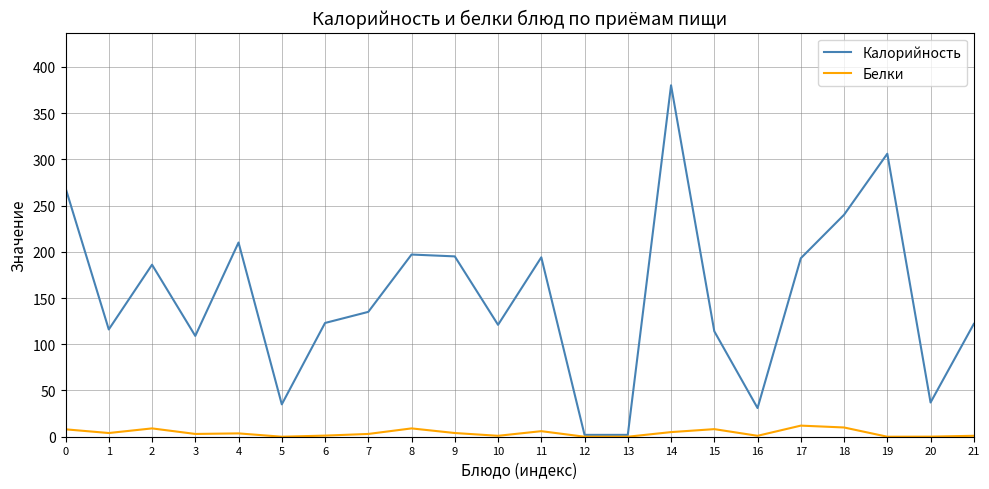

True or false: Калорийность has a value of 269.0 at 0.

True